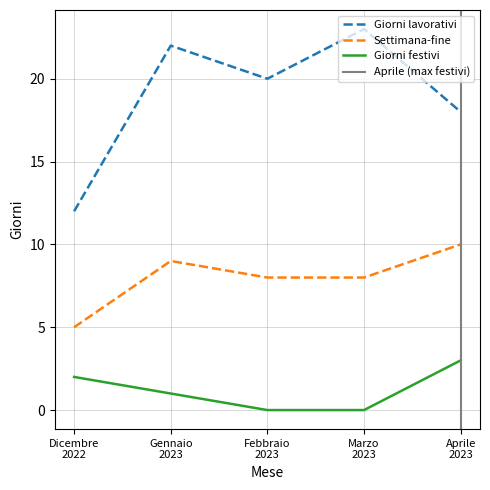

What is the difference between the highest and lowest values at Marzo 2023?

23